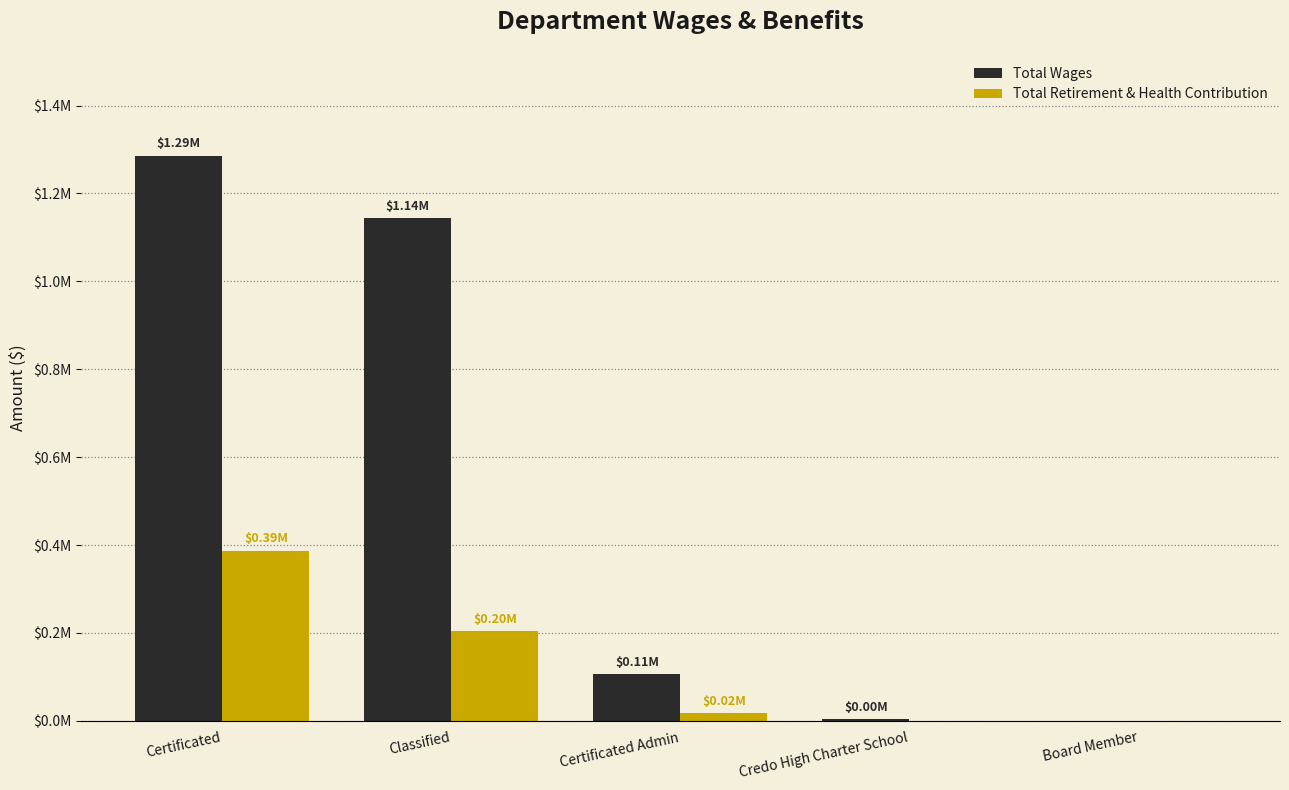

What are all the series names shown in the legend?

Total Wages, Total Retirement & Health Contribution